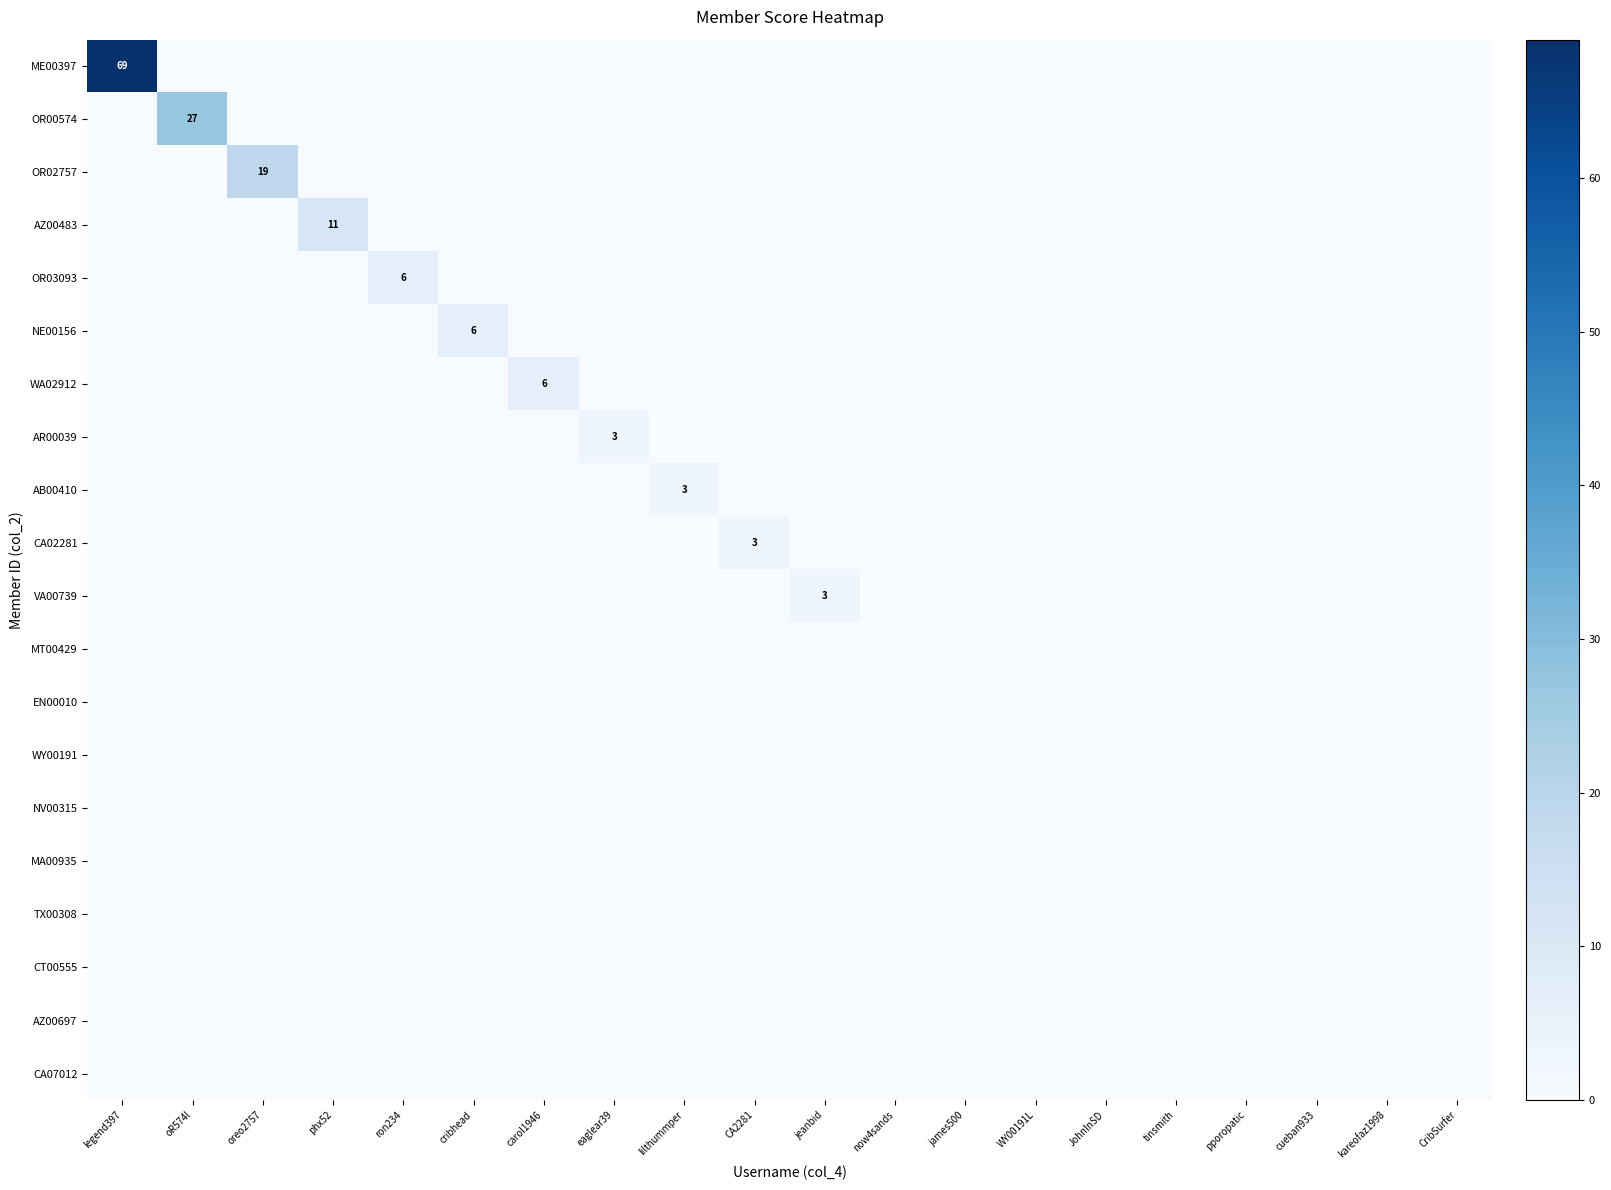

The value of AZ00483 at phx52 is 2. True or false?

False